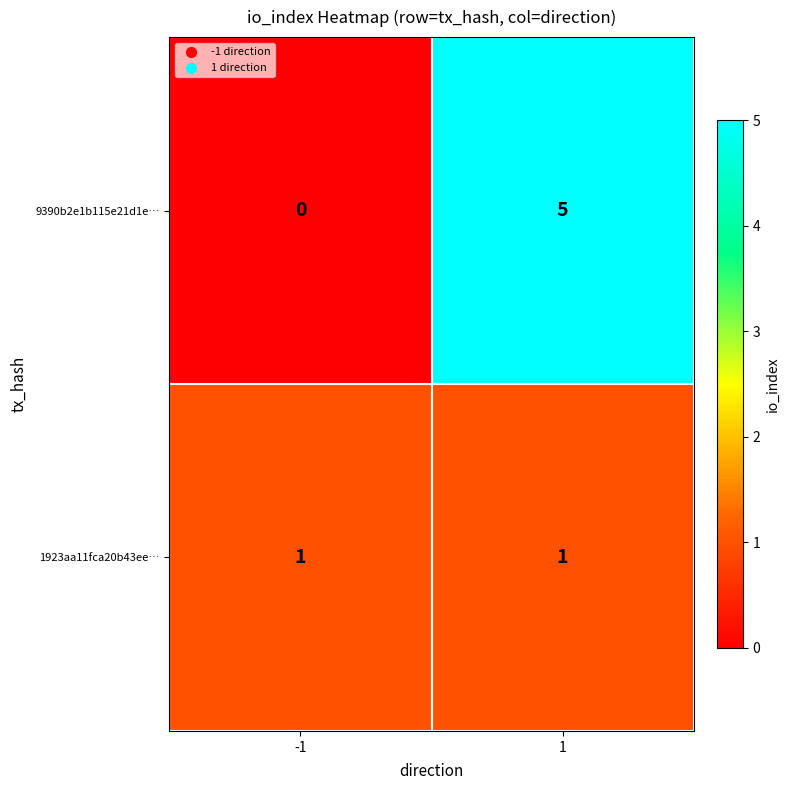

True or false: 1923aa11fca20b43ee… has a value of 2 at -1.

False